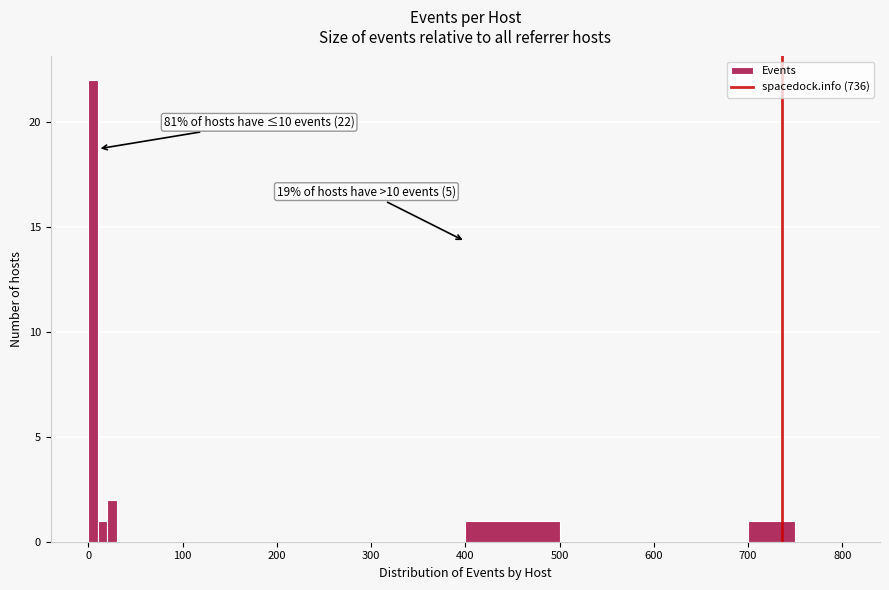

Around what value on the x-axis is the tallest bar? Give the approximate position of its centre, as read against the axis.

10